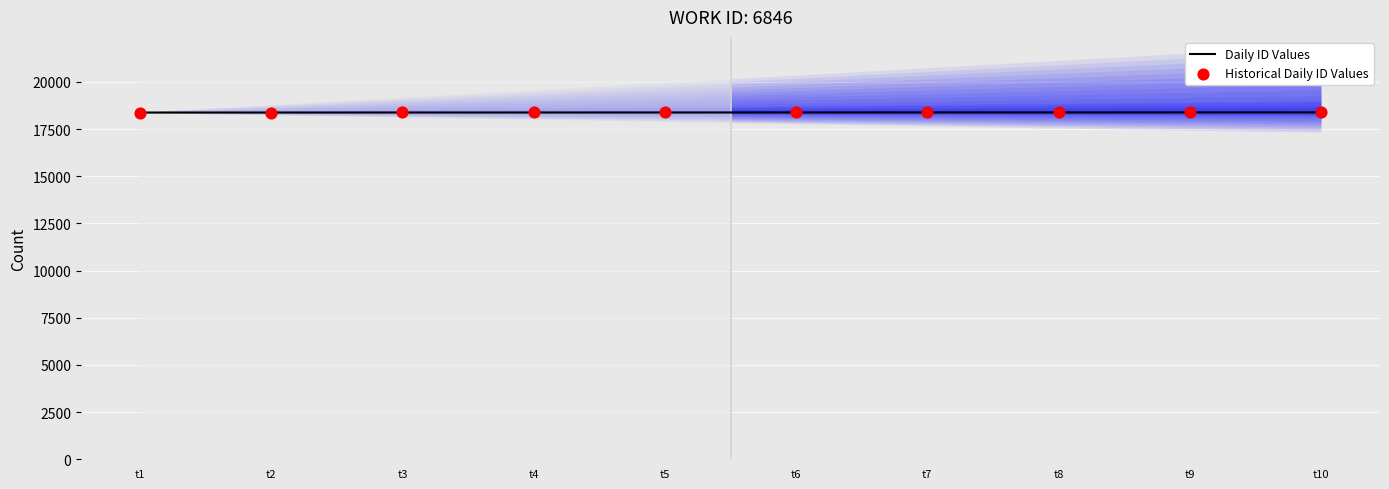

Which series has the largest Y range (max minus min)?

Daily ID Values